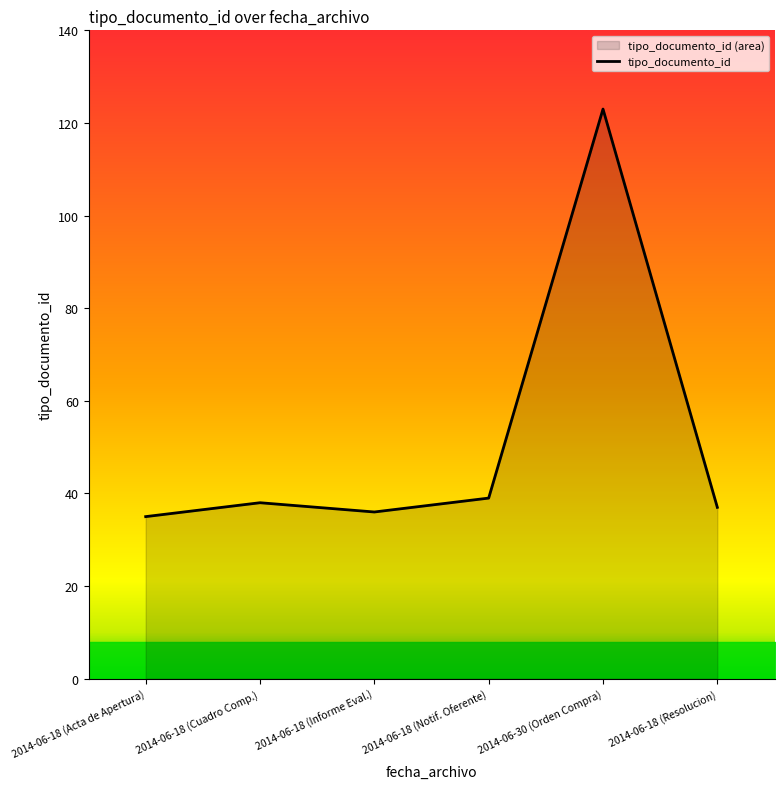

What is the change in value from 2014-06-18 (Acta de Apertura) to 2014-06-18 (Cuadro Comp.)?

+3